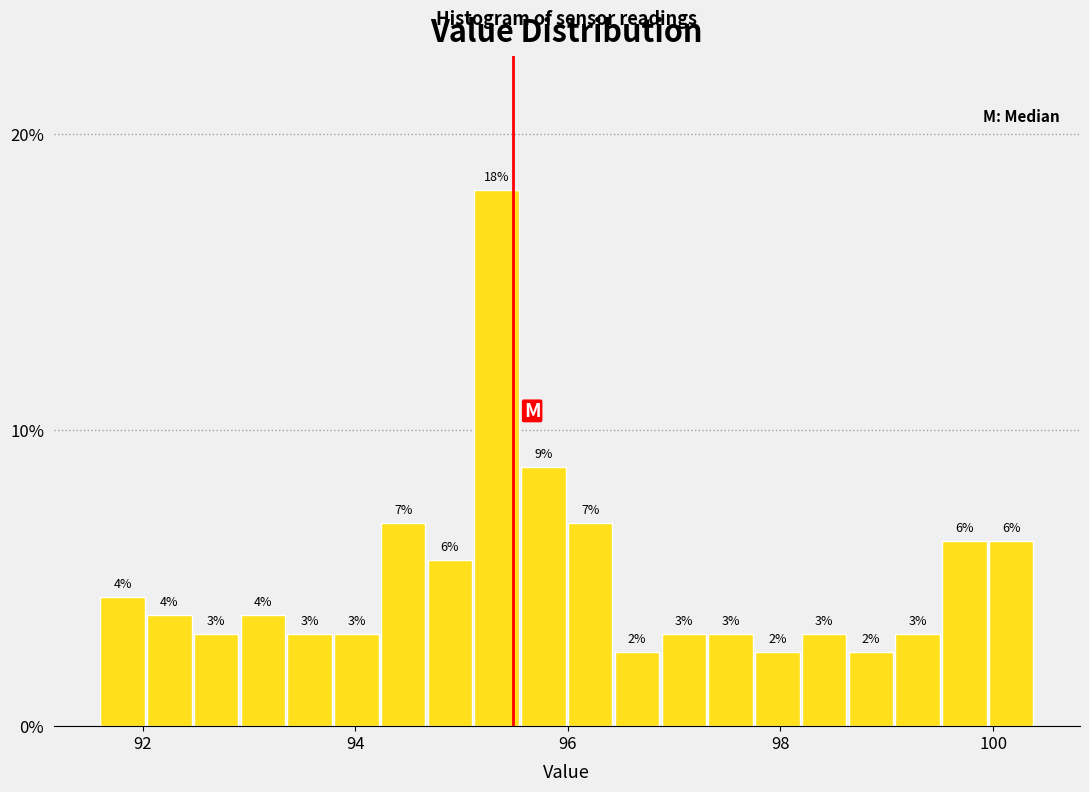

Read against the x-axis, roughly where is the centre of the tallest bar?

95.4